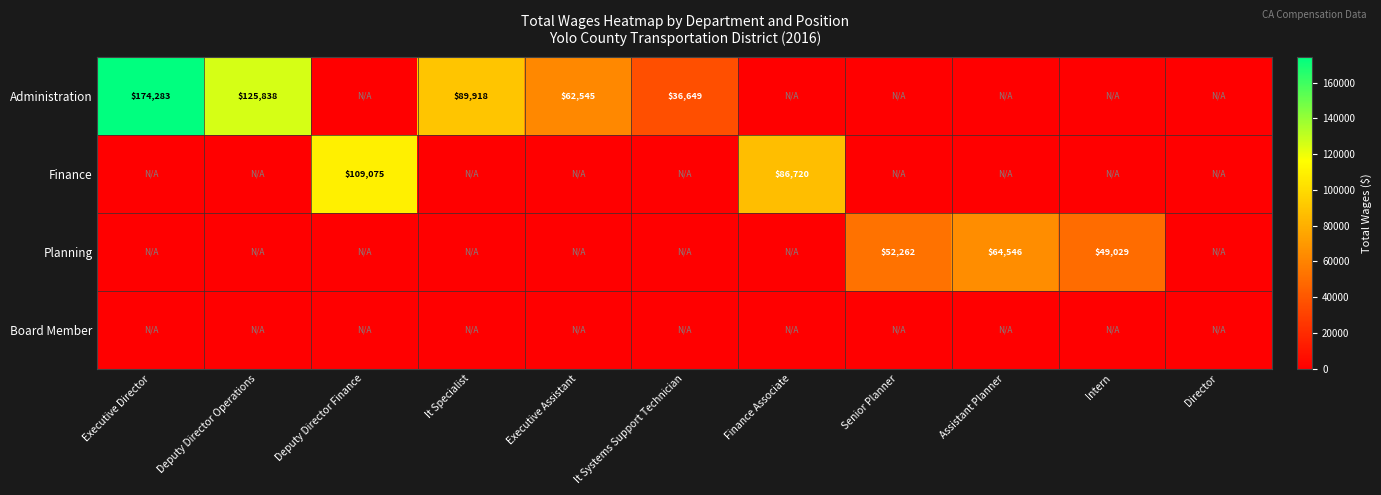

The Administration series shows 36649 at It Systems Support Technician. True or false?

True